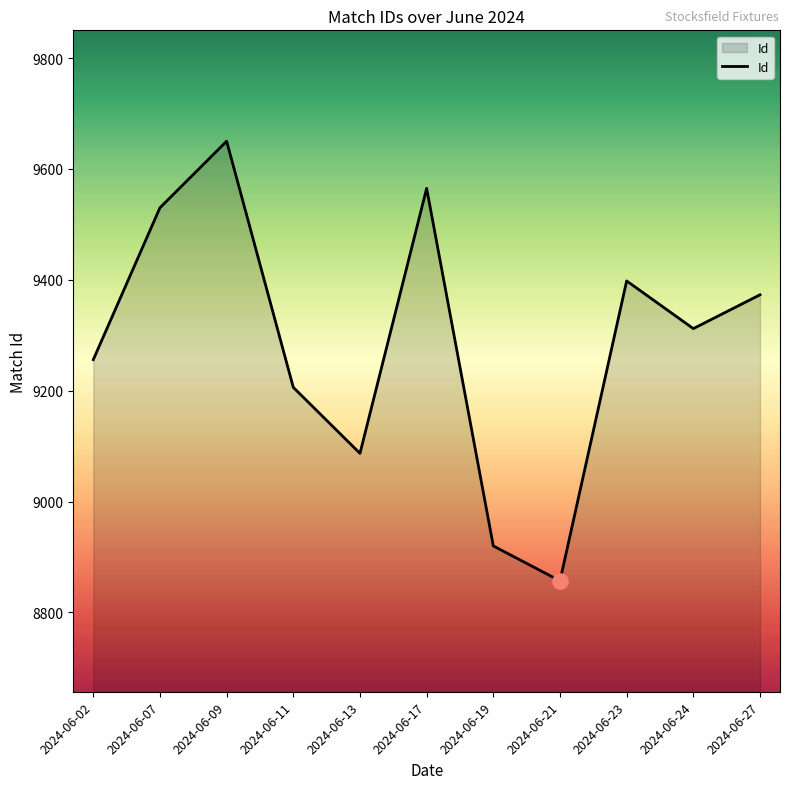

What is the change in value from 2024-06-07 to 2024-06-19?

-610